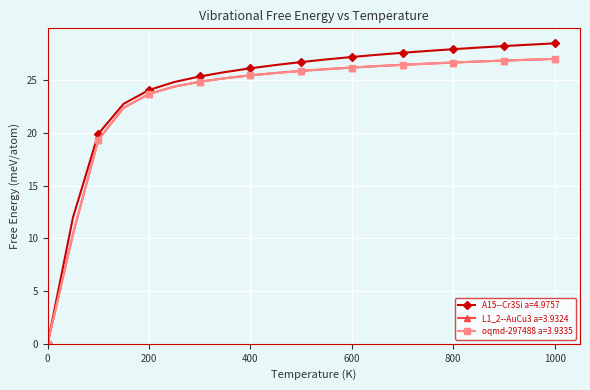

What is the value of the L1_2--AuCu3 a=3.9324 point at the 13th from the left?

26.2